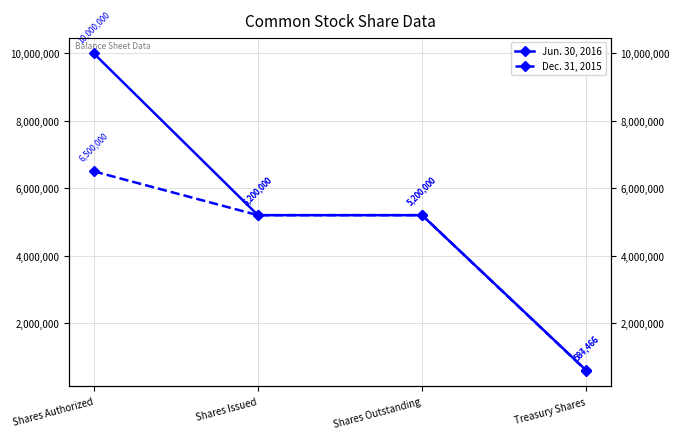

How many lines are shown in the chart?

2